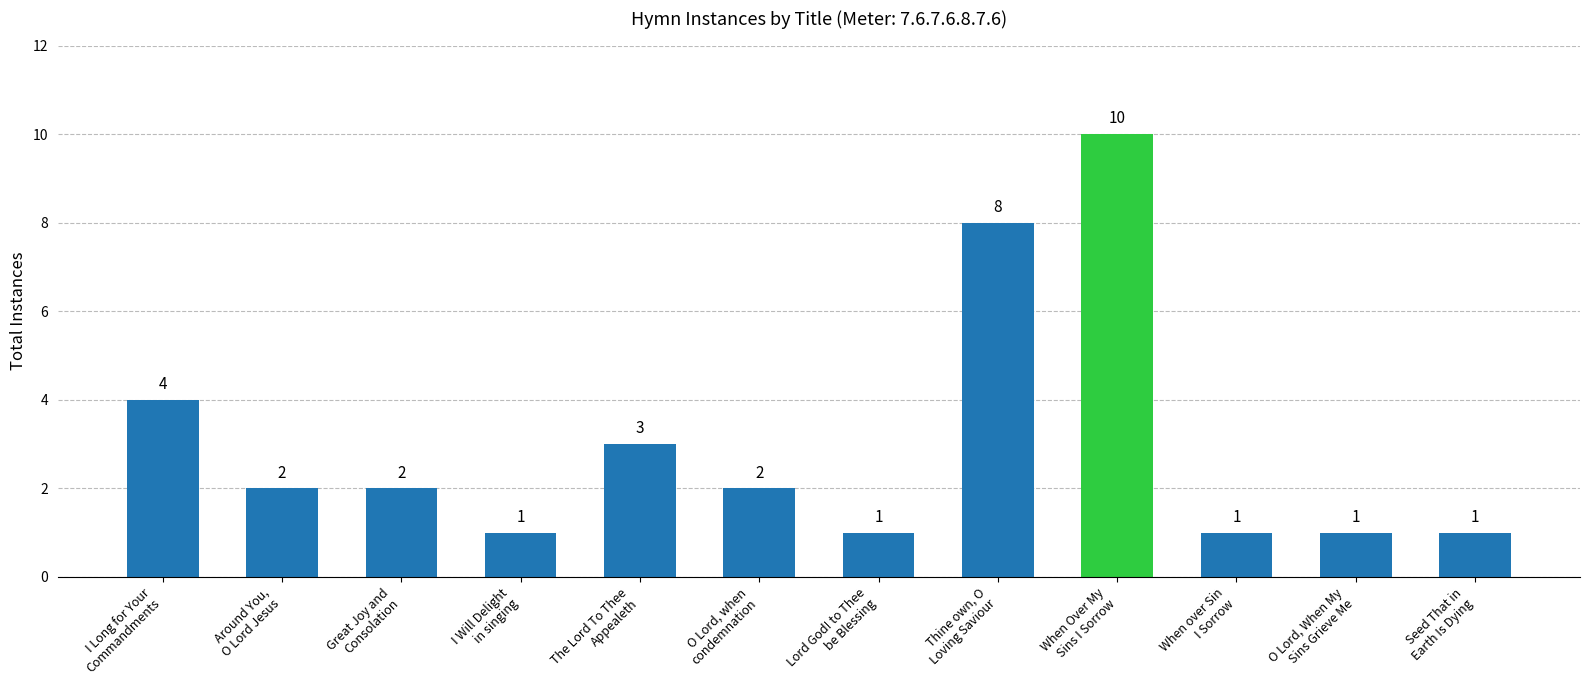

Is it true that the value at O Lord, when
condemnation is 2?

True